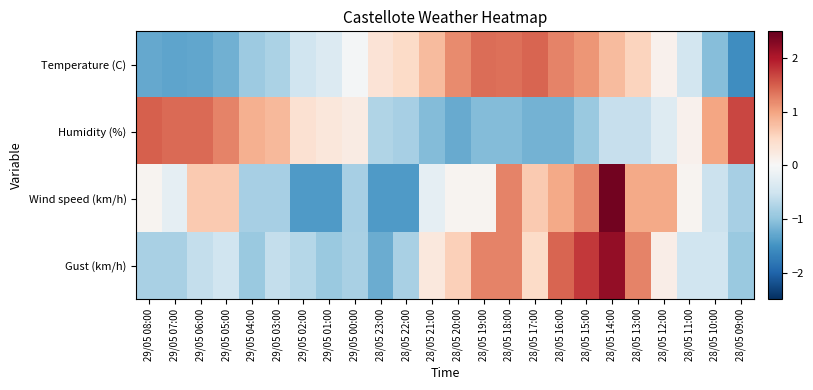

Reading left to right, transcribe all the data shown in this chart.

Temperature (C): 29/05 08:00=-1.3	29/05 07:00=-1.3	29/05 06:00=-1.3	29/05 05:00=-1.2	29/05 04:00=-0.9	29/05 03:00=-0.8	29/05 02:00=-0.5	29/05 01:00=-0.3	29/05 00:00=-0.1	28/05 23:00=0.3	28/05 22:00=0.5	28/05 21:00=0.8	28/05 20:00=1.2	28/05 19:00=1.4	28/05 18:00=1.4	28/05 17:00=1.4	28/05 16:00=1.2	28/05 15:00=1.1	28/05 14:00=0.8	28/05 13:00=0.5	28/05 12:00=0.1	28/05 11:00=-0.5	28/05 10:00=-1.1	28/05 09:00=-1.6
Humidity (%): 29/05 08:00=1.5	29/05 07:00=1.4	29/05 06:00=1.4	29/05 05:00=1.2	29/05 04:00=0.9	29/05 03:00=0.8	29/05 02:00=0.4	29/05 01:00=0.3	29/05 00:00=0.2	28/05 23:00=-0.7	28/05 22:00=-0.8	28/05 21:00=-1.1	28/05 20:00=-1.3	28/05 19:00=-1.1	28/05 18:00=-1.1	28/05 17:00=-1.2	28/05 16:00=-1.2	28/05 15:00=-0.9	28/05 14:00=-0.6	28/05 13:00=-0.6	28/05 12:00=-0.3	28/05 11:00=0.1	28/05 10:00=1.0	28/05 09:00=1.7
Wind speed (km/h): 29/05 08:00=0.1	29/05 07:00=-0.2	29/05 06:00=0.7	29/05 05:00=0.7	29/05 04:00=-0.8	29/05 03:00=-0.8	29/05 02:00=-1.4	29/05 01:00=-1.4	29/05 00:00=-0.8	28/05 23:00=-1.4	28/05 22:00=-1.4	28/05 21:00=-0.2	28/05 20:00=0.1	28/05 19:00=0.1	28/05 18:00=1.2	28/05 17:00=0.7	28/05 16:00=0.9	28/05 15:00=1.2	28/05 14:00=2.4	28/05 13:00=0.9	28/05 12:00=0.9	28/05 11:00=0.1	28/05 10:00=-0.5	28/05 09:00=-0.8
Gust (km/h): 29/05 08:00=-0.8	29/05 07:00=-0.8	29/05 06:00=-0.6	29/05 05:00=-0.5	29/05 04:00=-0.9	29/05 03:00=-0.6	29/05 02:00=-0.7	29/05 01:00=-0.9	29/05 00:00=-0.8	28/05 23:00=-1.2	28/05 22:00=-0.8	28/05 21:00=0.3	28/05 20:00=0.6	28/05 19:00=1.2	28/05 18:00=1.2	28/05 17:00=0.5	28/05 16:00=1.4	28/05 15:00=1.8	28/05 14:00=2.2	28/05 13:00=1.2	28/05 12:00=0.2	28/05 11:00=-0.5	28/05 10:00=-0.5	28/05 09:00=-0.9